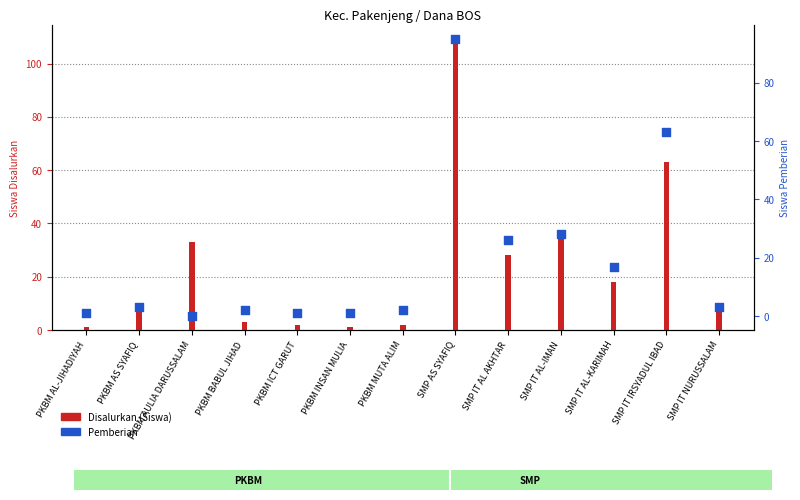

At how many categories does at least one series exceed 84?

1